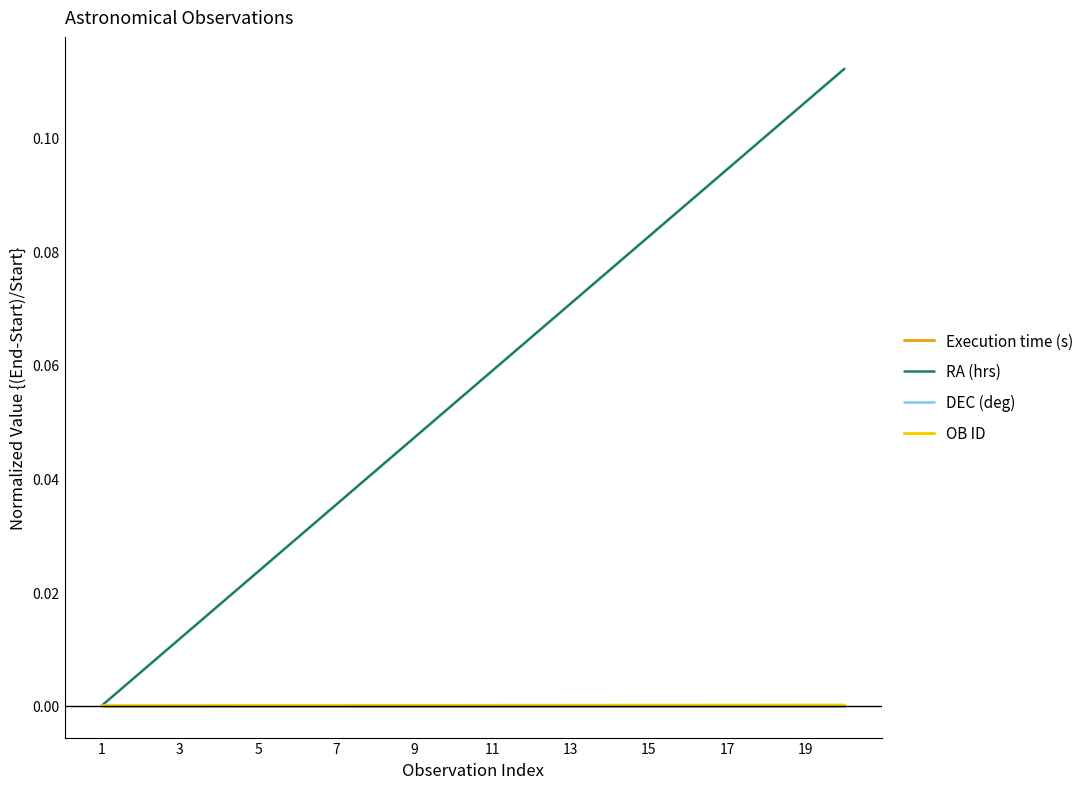

True or false: Execution time (s) and DEC (deg) cross at least once.

False